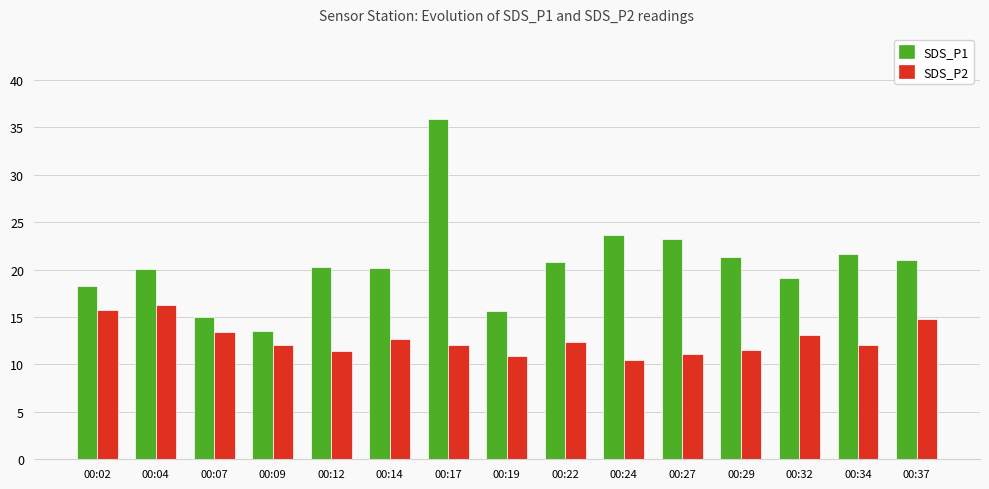

Which category has the lowest value in the SDS_P2 series?

00:24